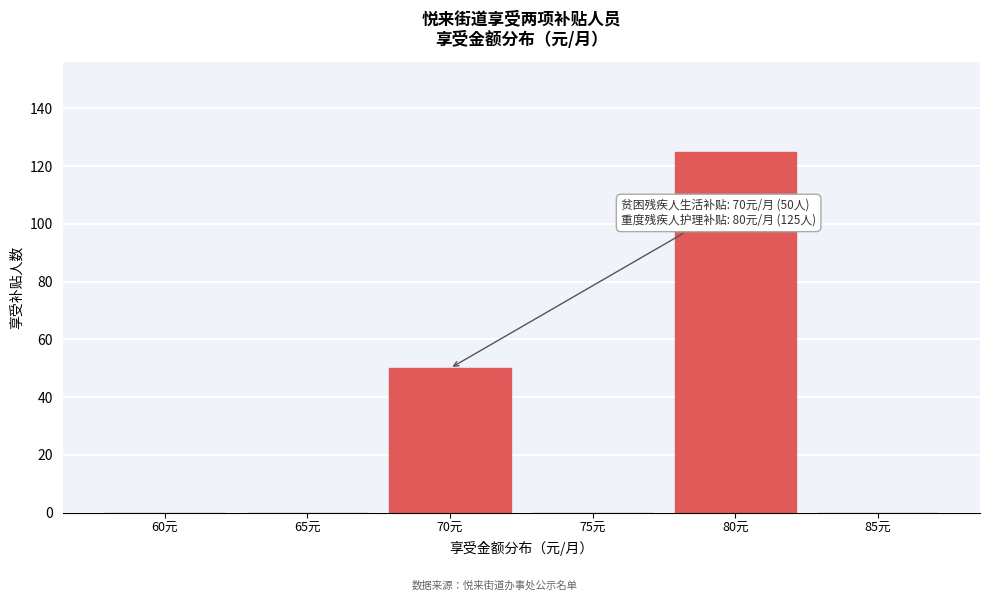

Reading left to right, transcribe all the data shown in this chart.

60元=0	65元=0	70元=50	75元=0	80元=125	85元=0